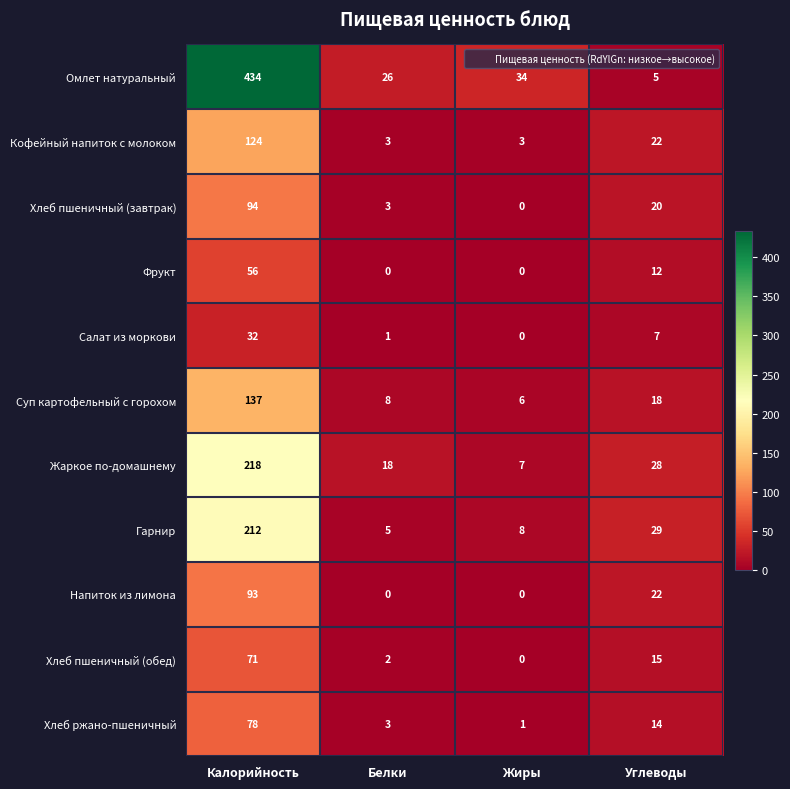

At which category is the sum across all series the highest?

Калорийность